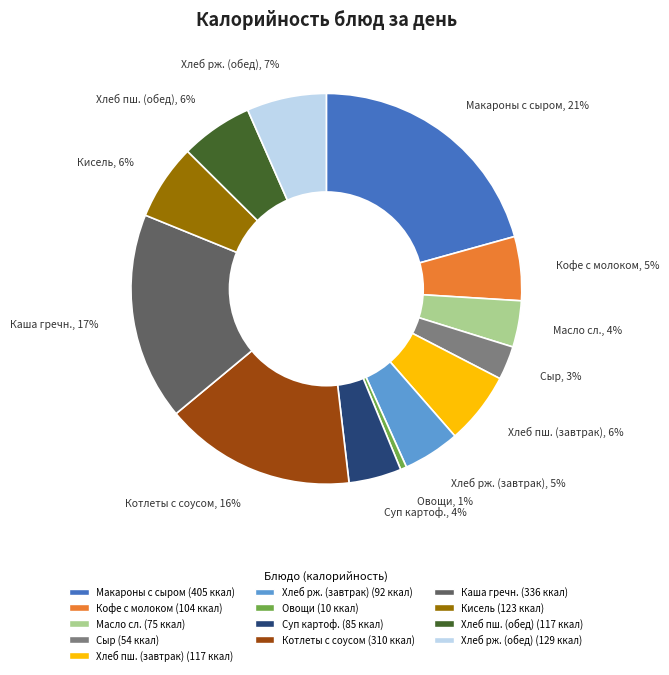

Is there any slice that represents more than half of the pie?

No